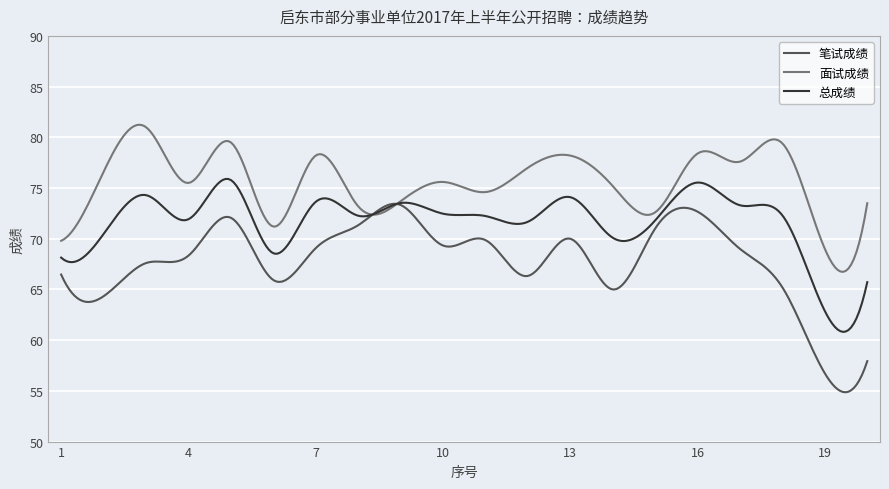

Rank the series by their average value, from lowest to highest.

笔试成绩, 总成绩, 面试成绩